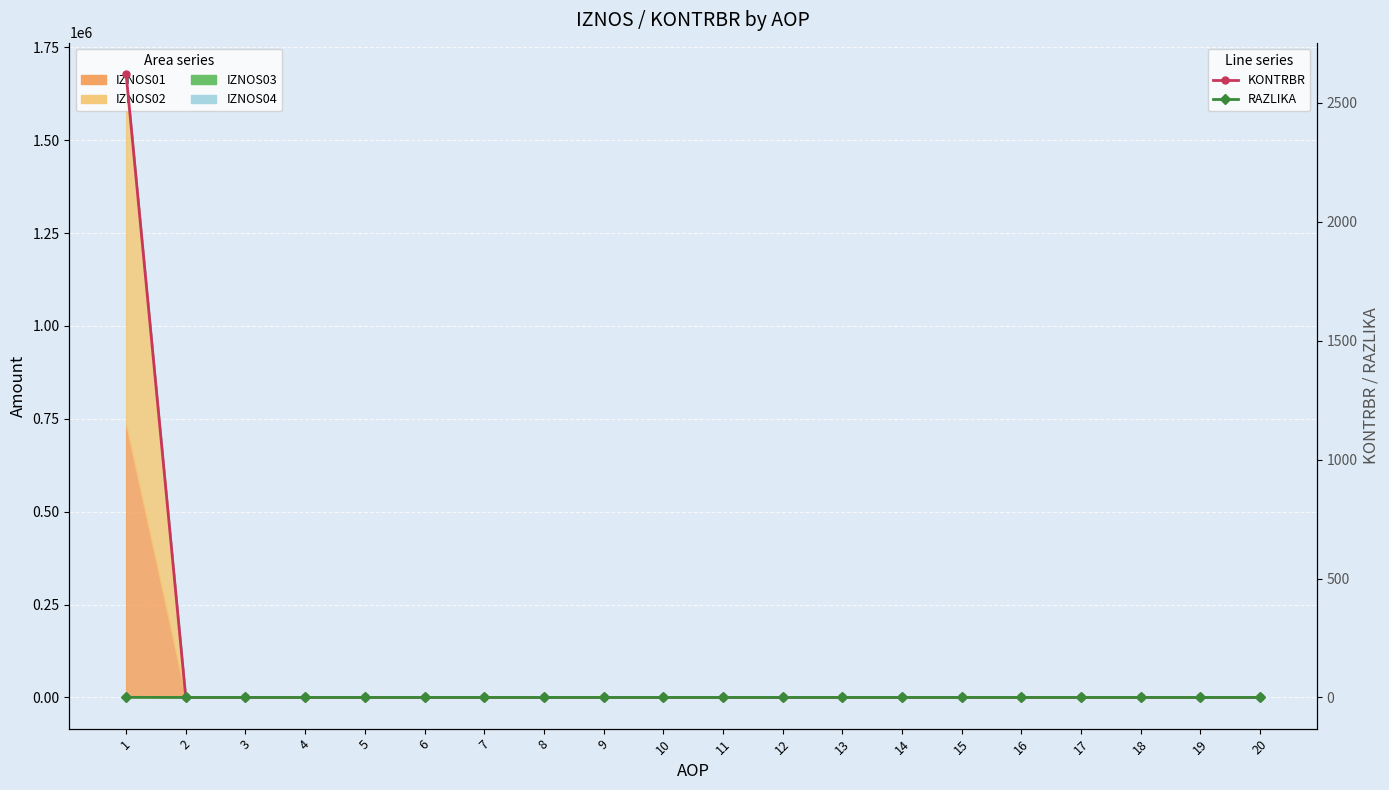

Is it true that KONTRBR equals 1634.2 at 2?

False